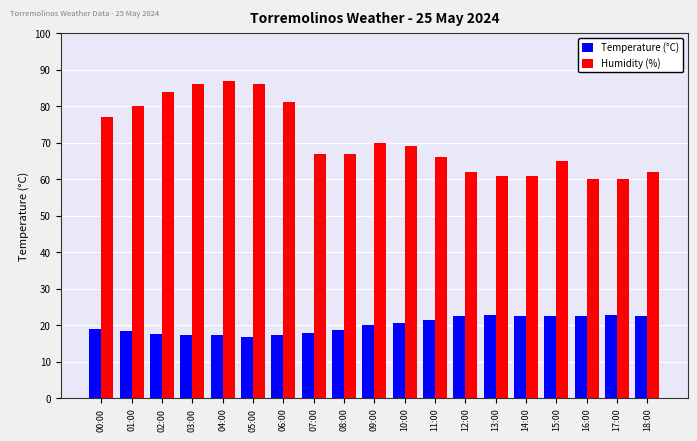

What is the sum of all Humidity (%) values?

1351.0